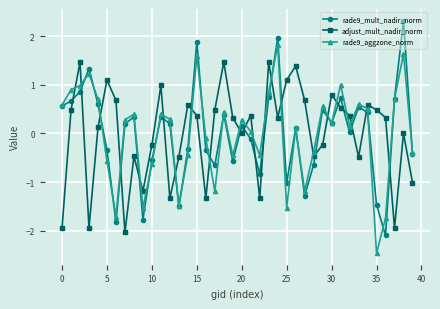

What is the highest value of the rade9_aggzone_norm series?

1.8